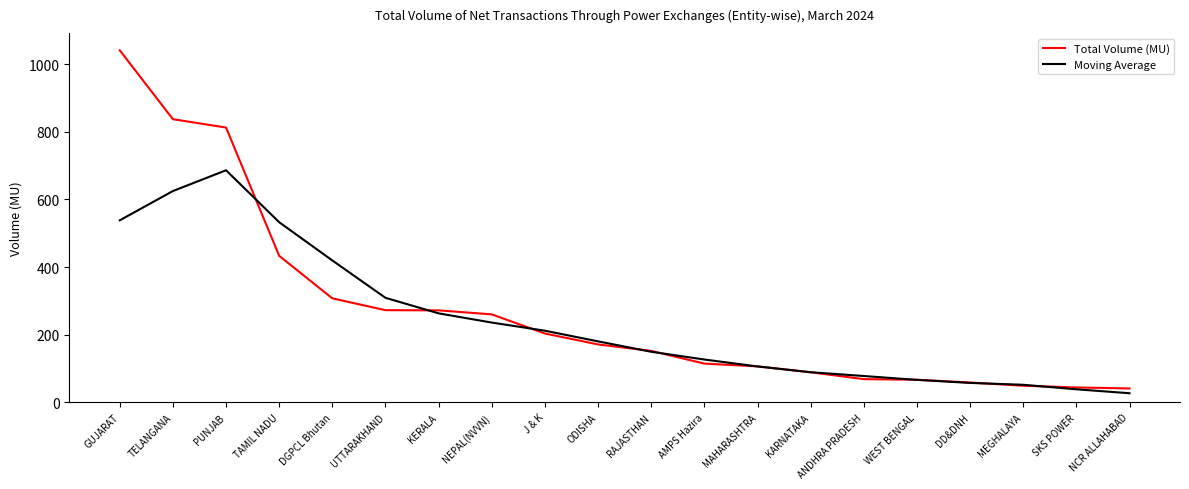

List the series in order of their peak value, lowest first.

Moving Average, Total Volume (MU)